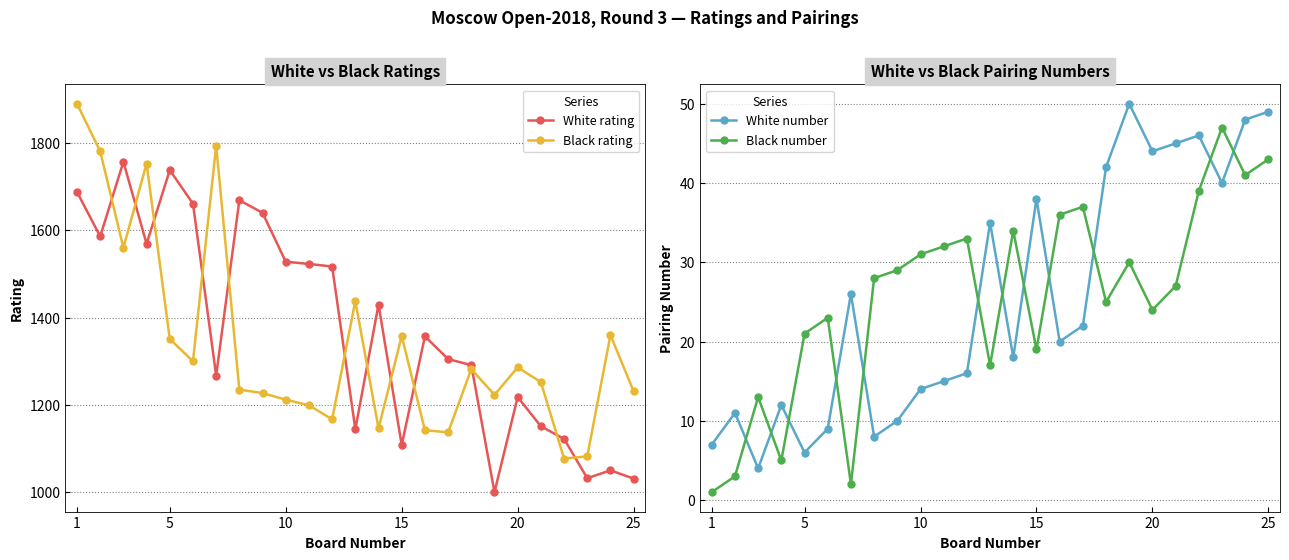

How many values in the Black rating series exceed 1252?

12